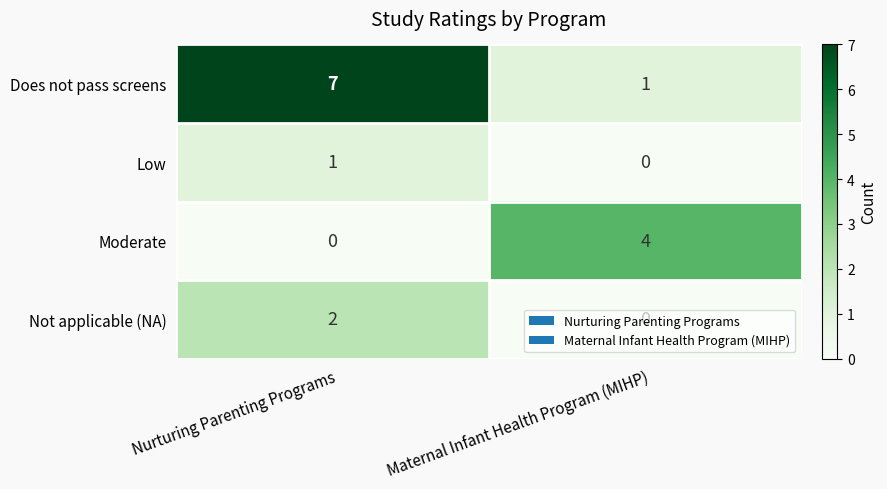

List the labels in order of Not applicable (NA) value, largest first.

Nurturing Parenting Programs, Maternal Infant Health Program (MIHP)